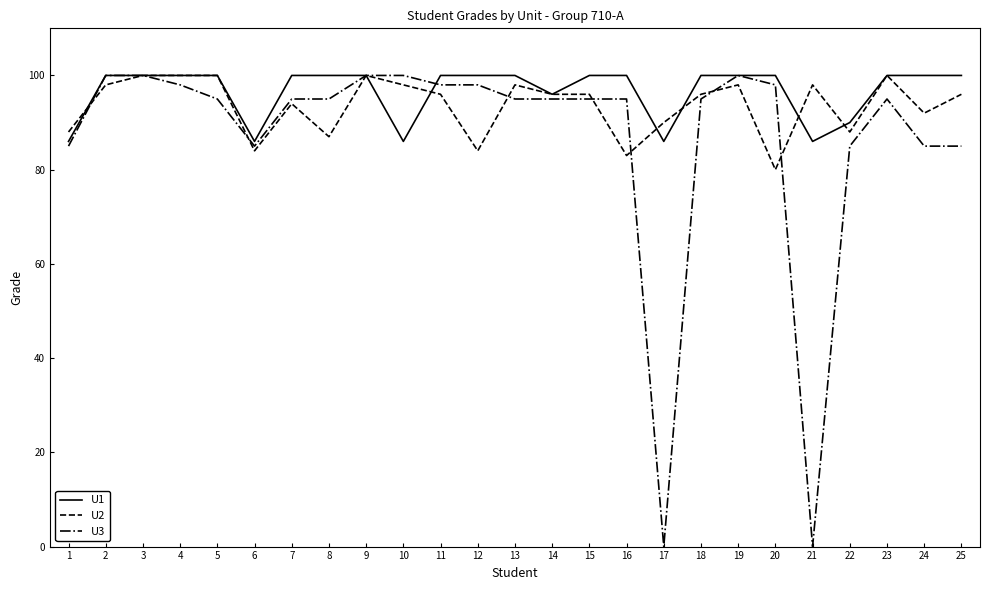

The value of U2 at 21 is 98. True or false?

True